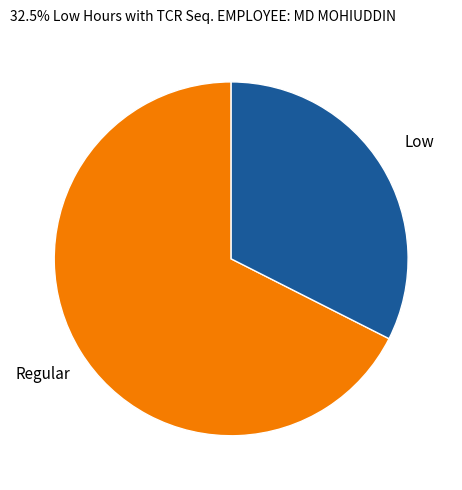

Approximately how many times larger is the value at Low compared to Regular?

0.5